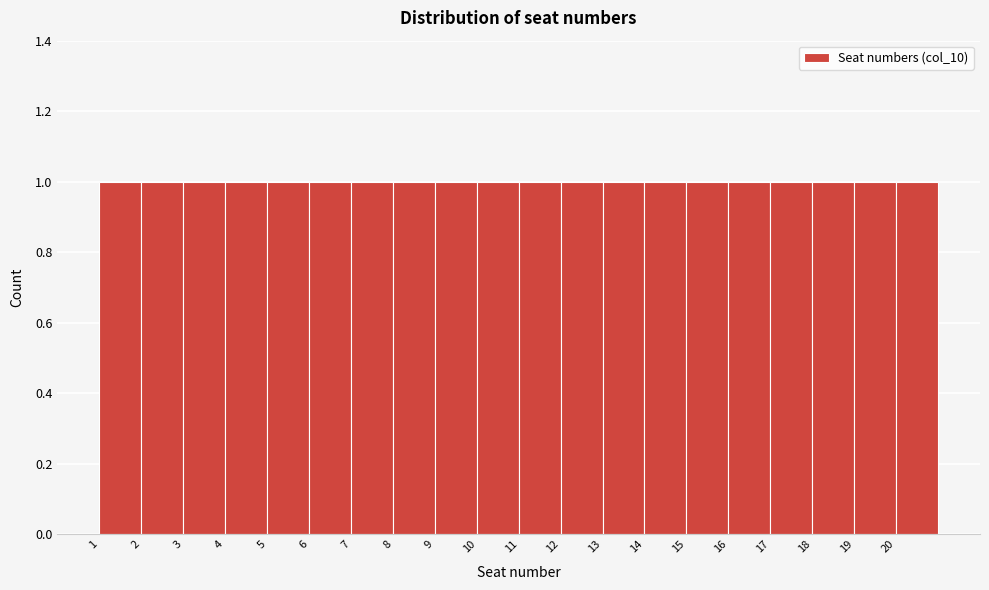

Reading left to right, transcribe this chart: for each bar, give the range it covers on the x-axis and its height. The values are not printed on the chart, so give them approximately, as read against the axis.

1 to 2: 1
2 to 3: 1
3 to 4: 1
4 to 5: 1
5 to 6: 1
6 to 7: 1
7 to 8: 1
8 to 9: 1
9 to 10: 1
10 to 11: 1
11 to 12: 1
12 to 13: 1
13 to 14: 1
14 to 15: 1
15 to 16: 1
16 to 17: 1
17 to 18: 1
18 to 19: 1
19 to 20: 1
20 to 21: 1